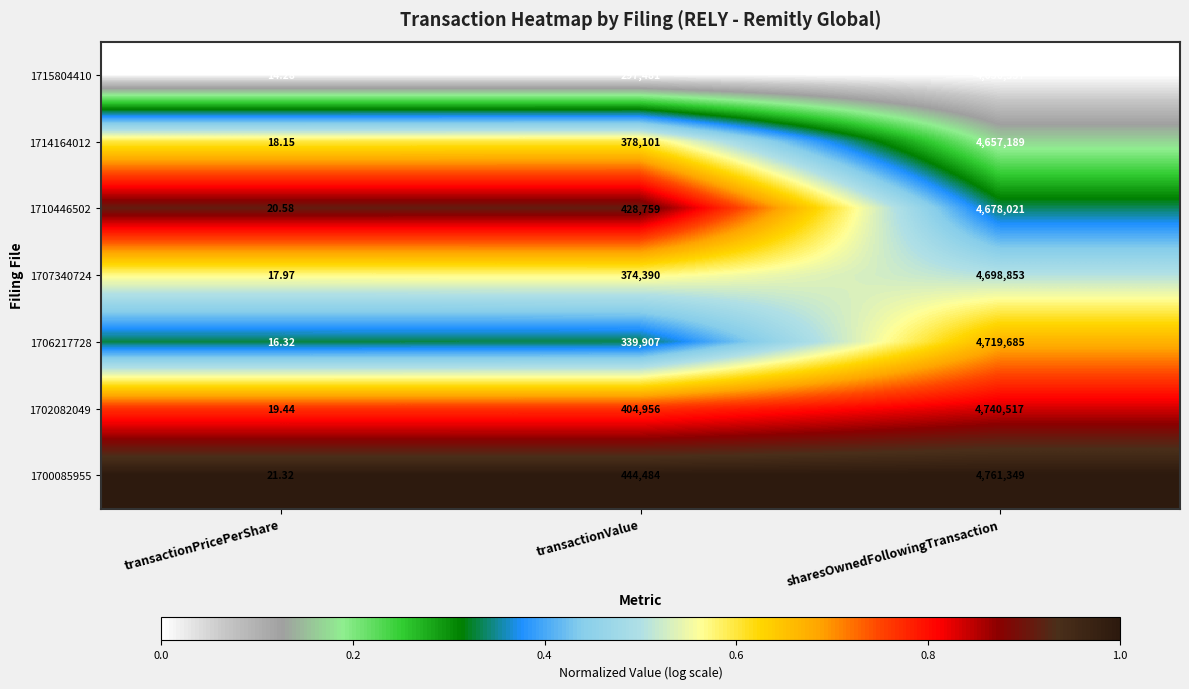

List the series in order of their peak value, highest first.

1700085955, 1702082049, 1706217728, 1707340724, 1710446502, 1714164012, 1715804410